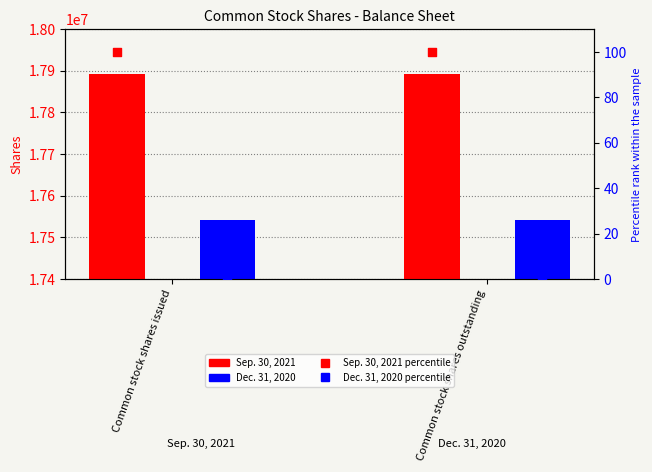

Which series has the largest total across all categories?

Sep. 30, 2021